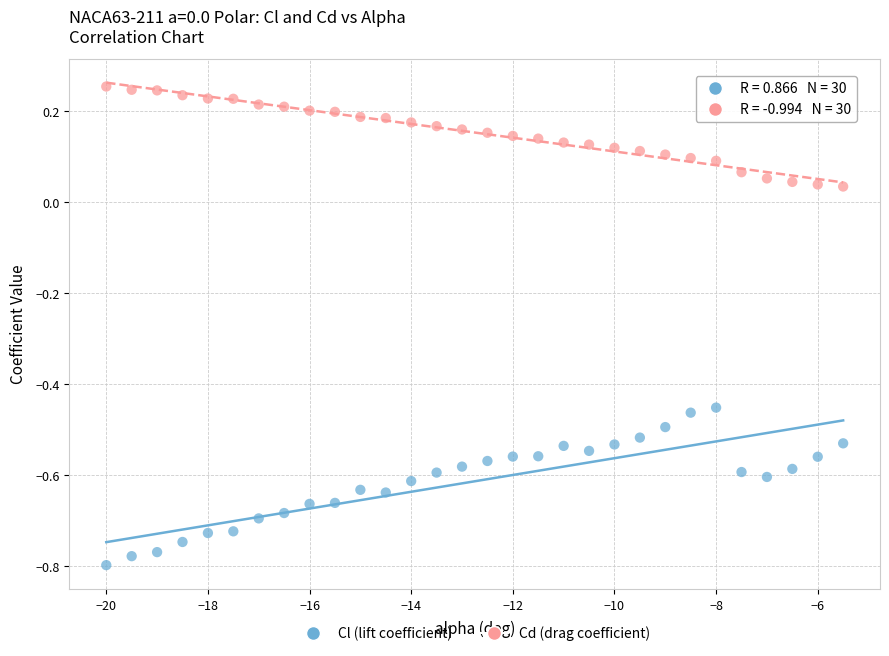

Across all data points, what is the range of Y values (max minus min)?

1.1